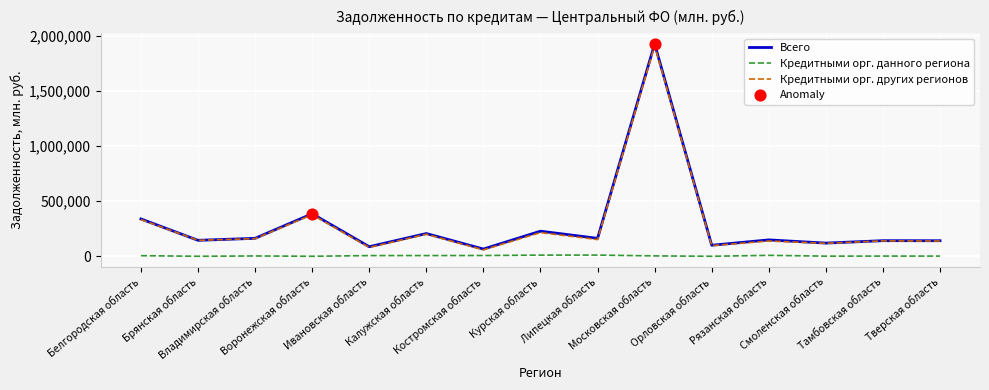

What is the highest value of the Всего series?

1926630